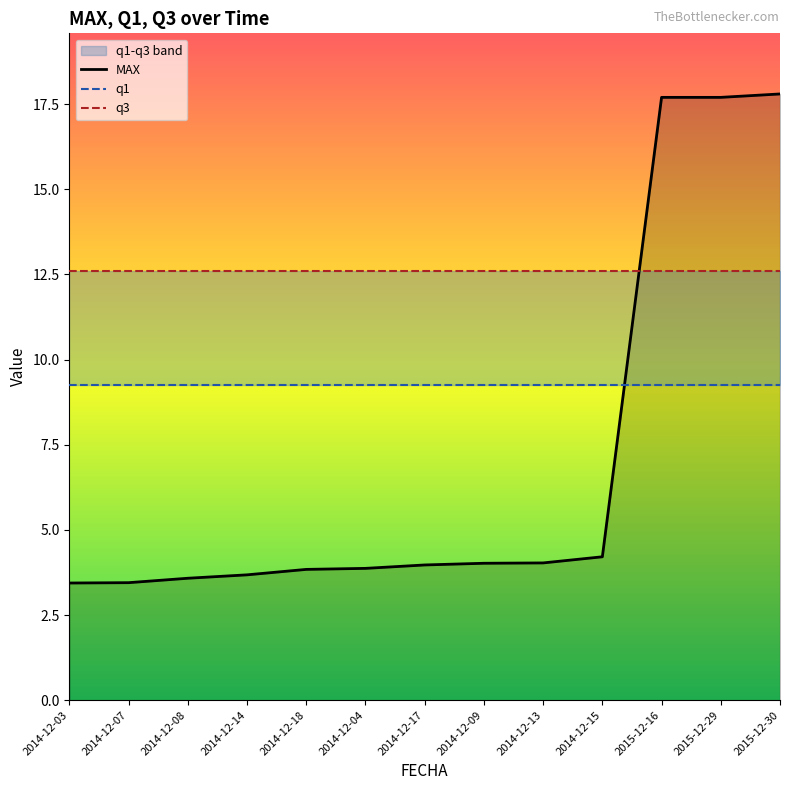

Count the number of data series in this chart.

3